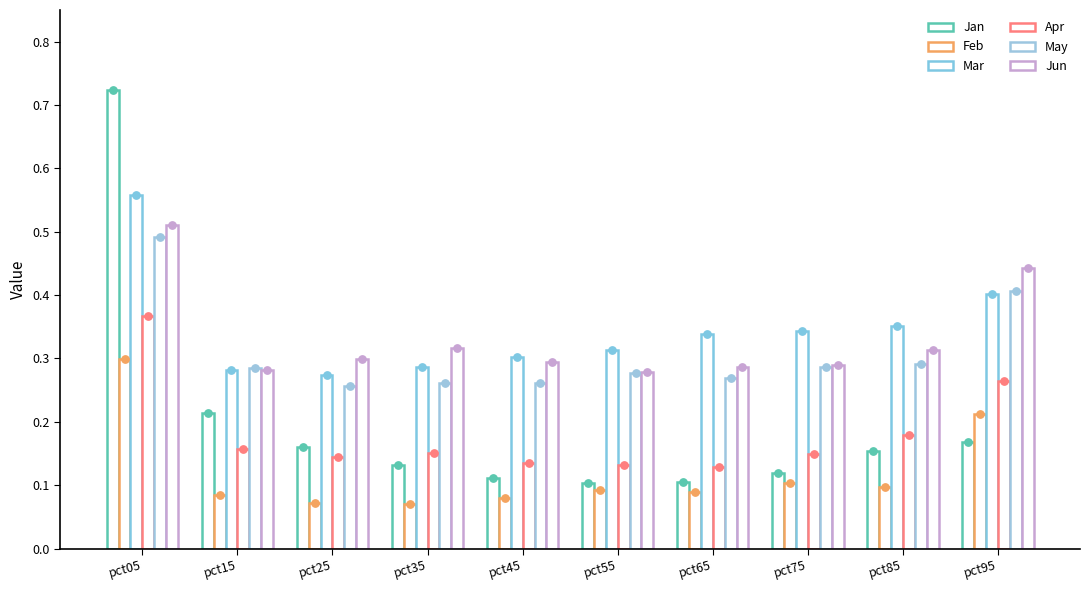

At how many categories does at least one series exceed 0?

10